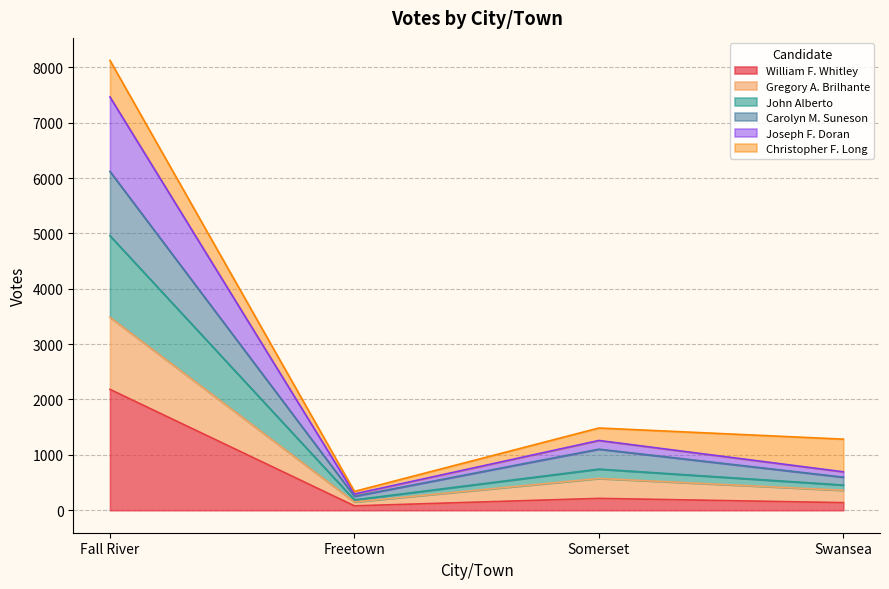

What is the highest value of the William F. Whitley series?

2183